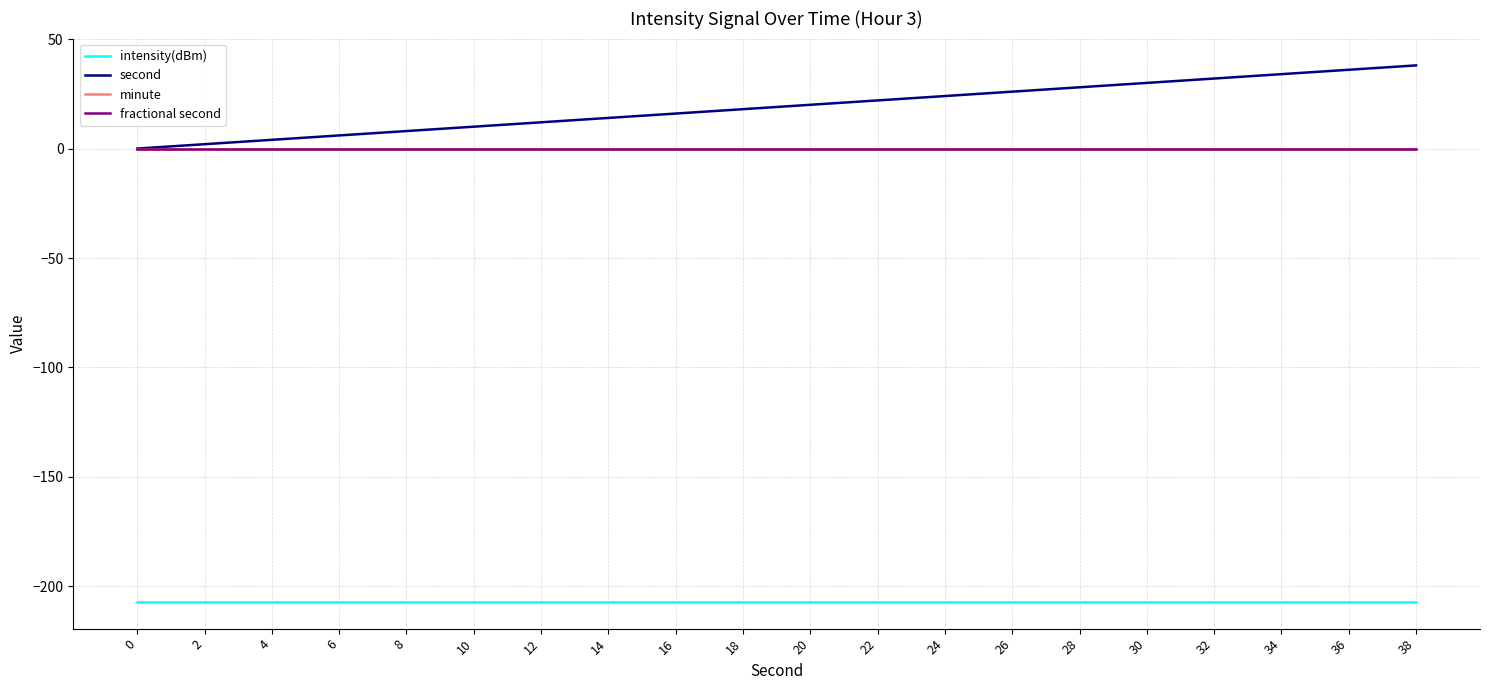

Does the chart have visible grid lines?

Yes